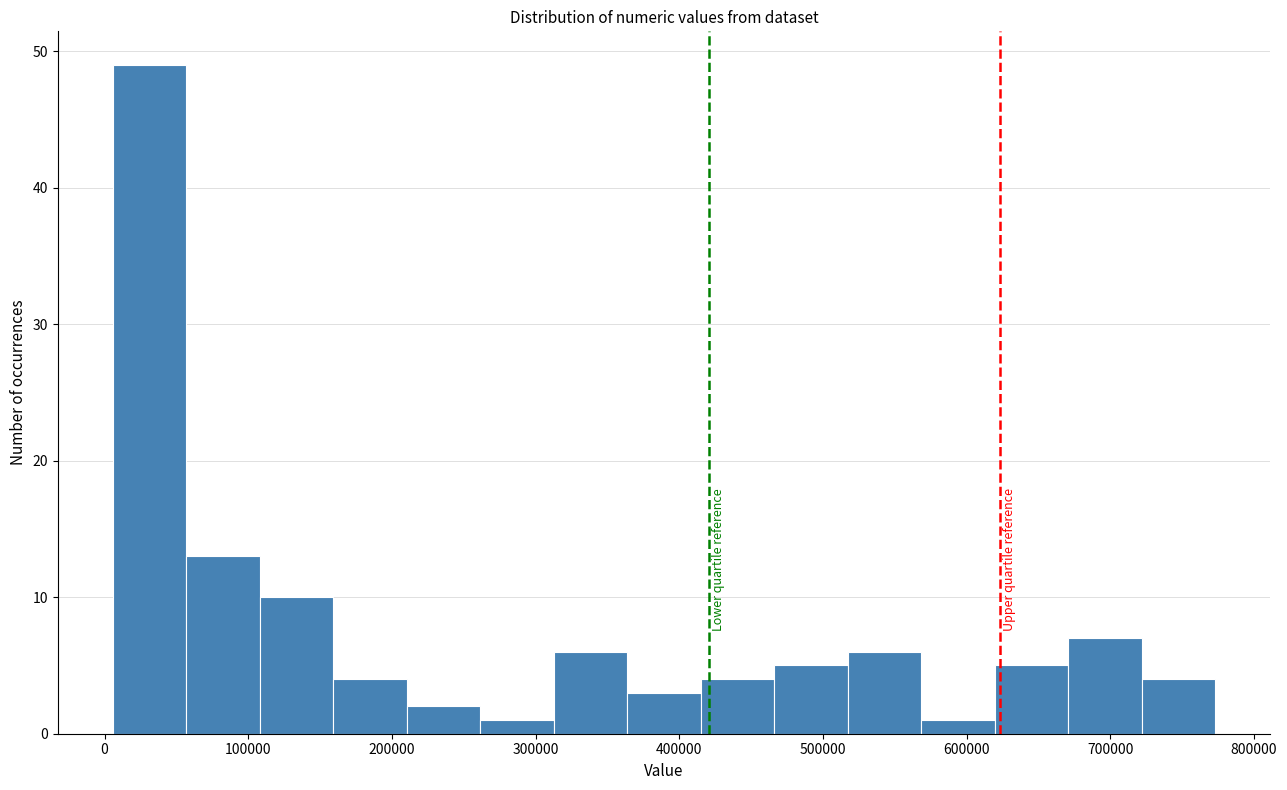

What is the height of the bar covering 720000 to 770000 on the x-axis? Neither the bar edges nor the heights are printed on the chart, so give them approximately, as read against the axes.

4